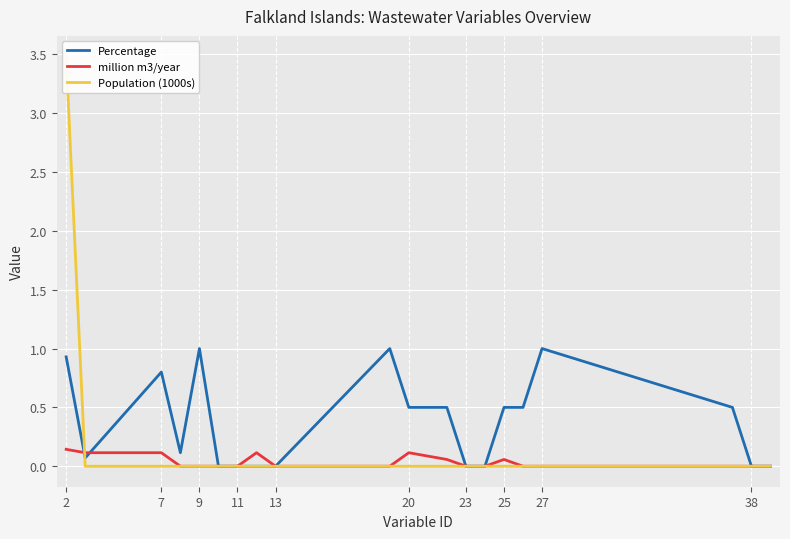

At which category is the sum across all series the highest?

2